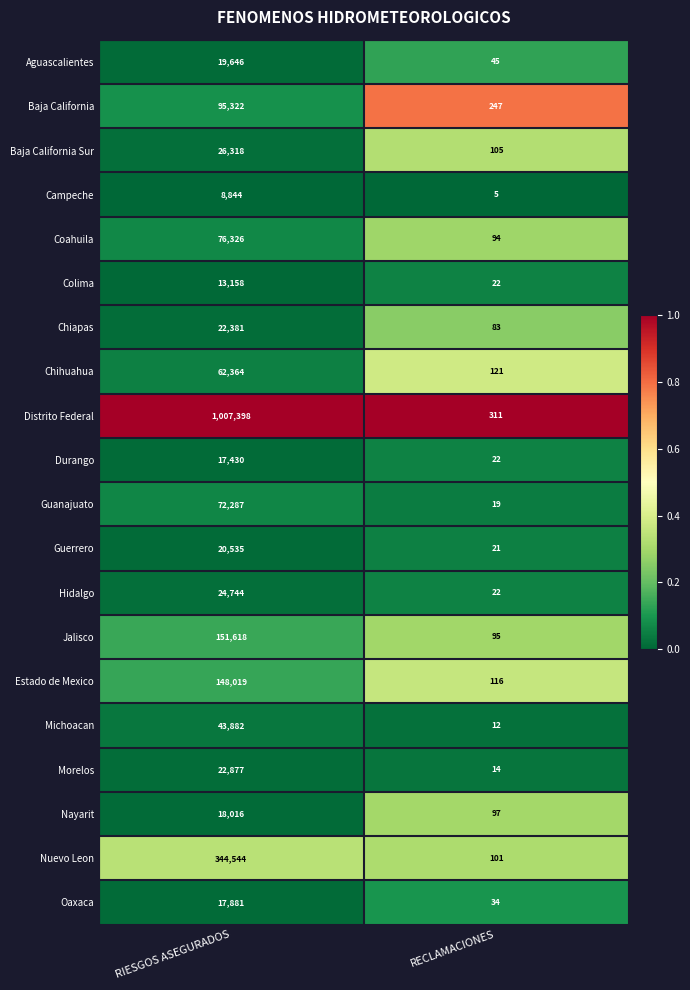

Read the Aguascalientes value at RECLAMACIONES.

45